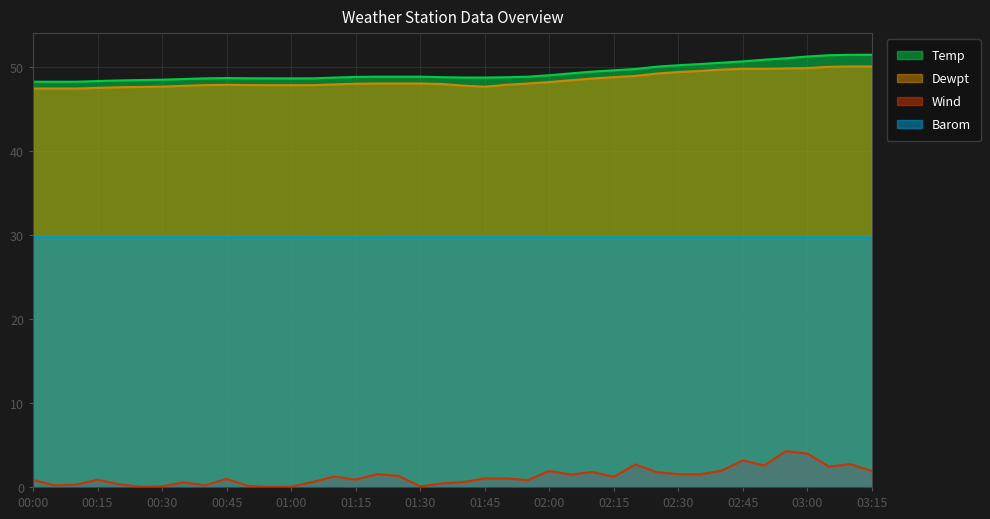

Which series has the largest range (max minus min)?

Wind